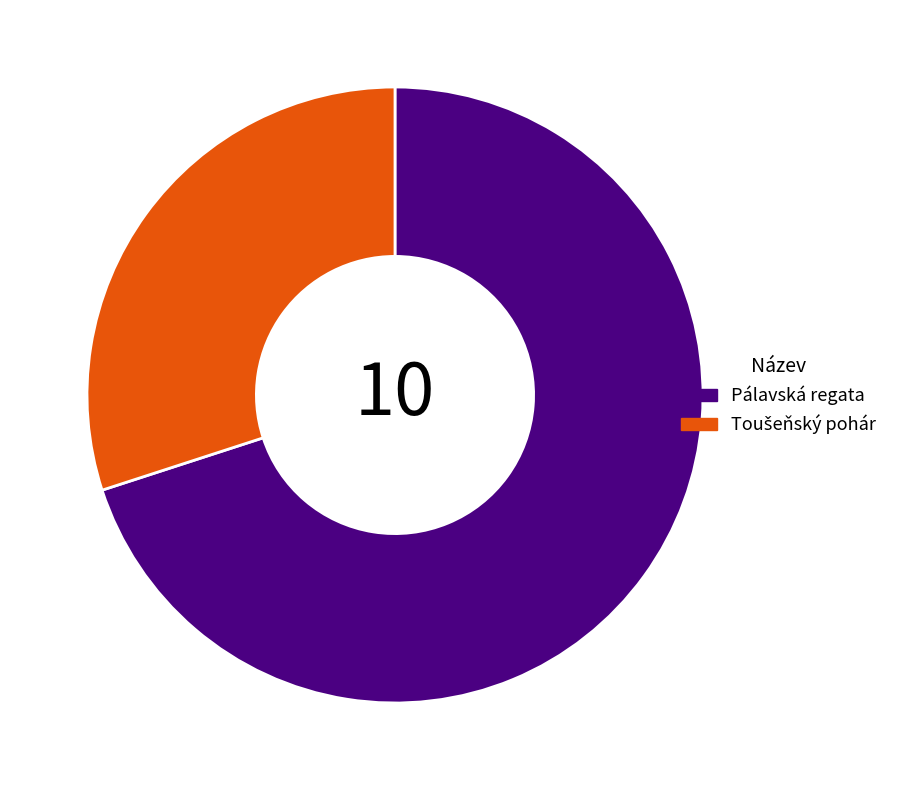

Is it true that Pálavská regata is 83% of the pie?

False